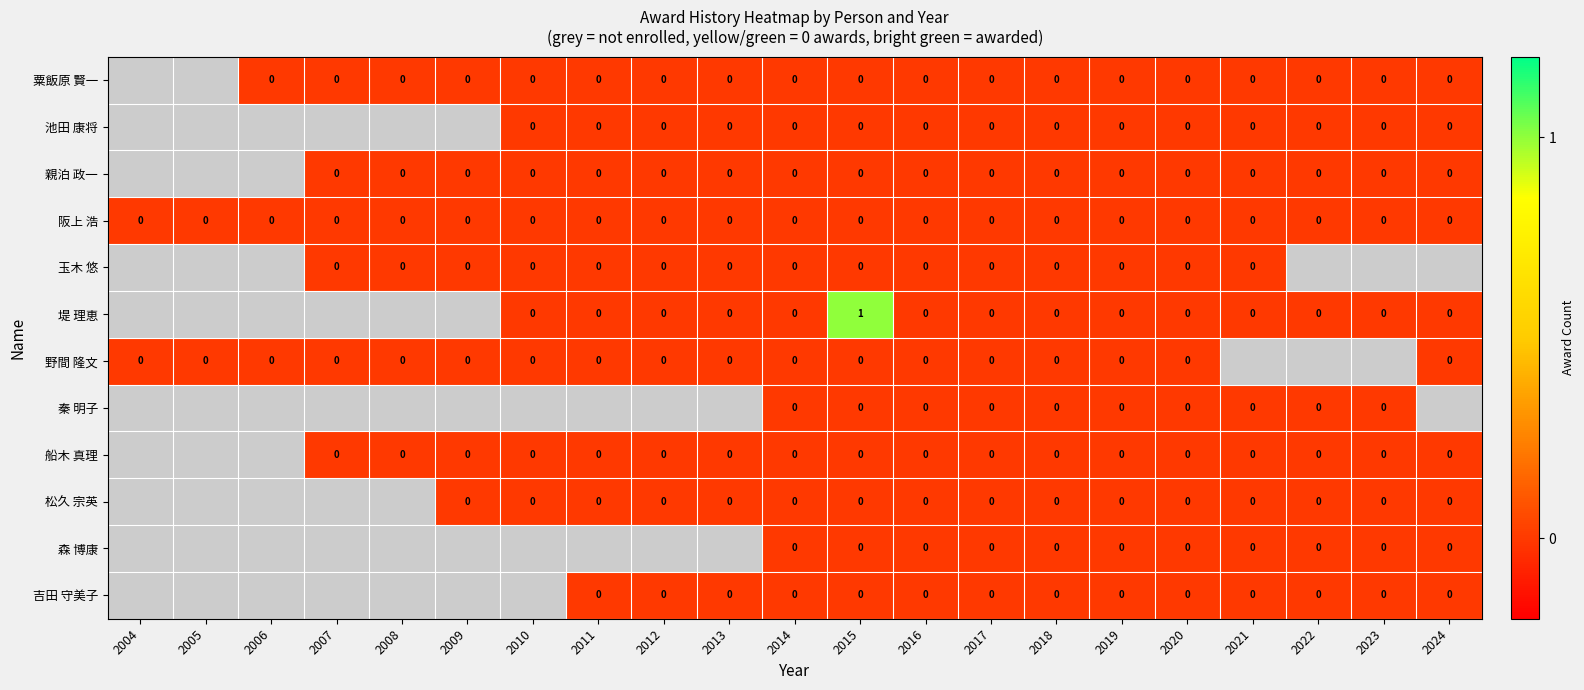

Rank the series by their maximum value, from lowest to highest.

粟飯原 賢一, 池田 康将, 親泊 政一, 阪上 浩, 玉木 悠, 堤 理恵, 野間 隆文, 秦 明子, 船木 真理, 松久 宗英, 森 博康, 吉田 守美子